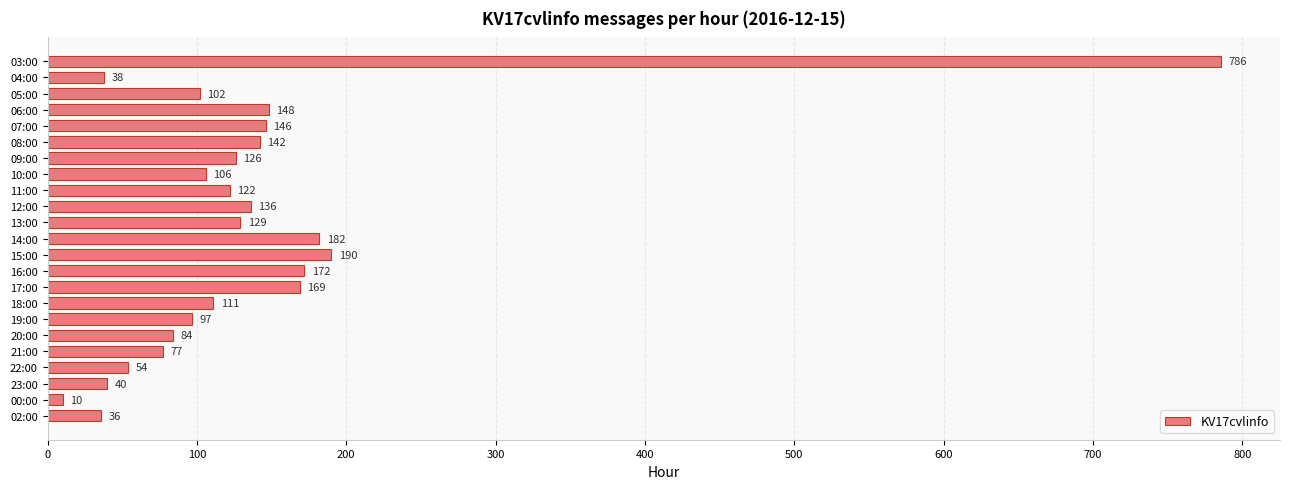

What is the change in value from 14:00 to 20:00?

-98